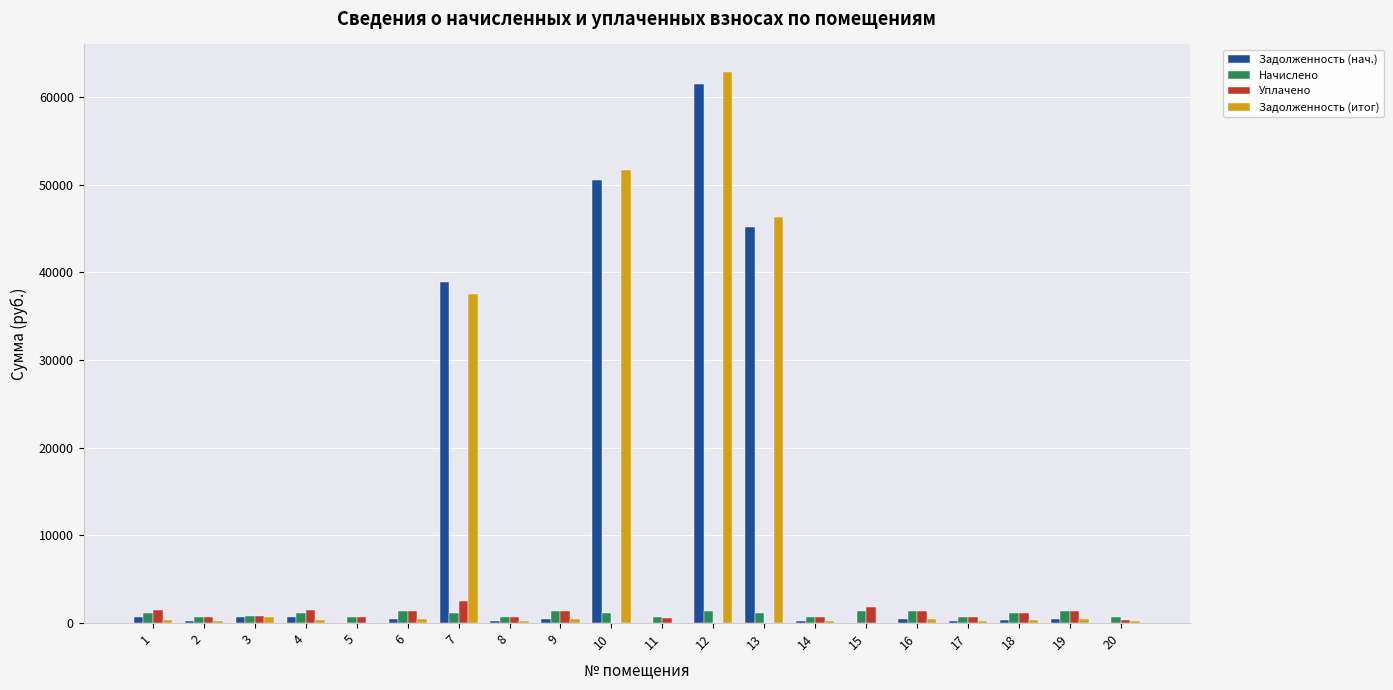

Does the chart contain stacked bars?

No